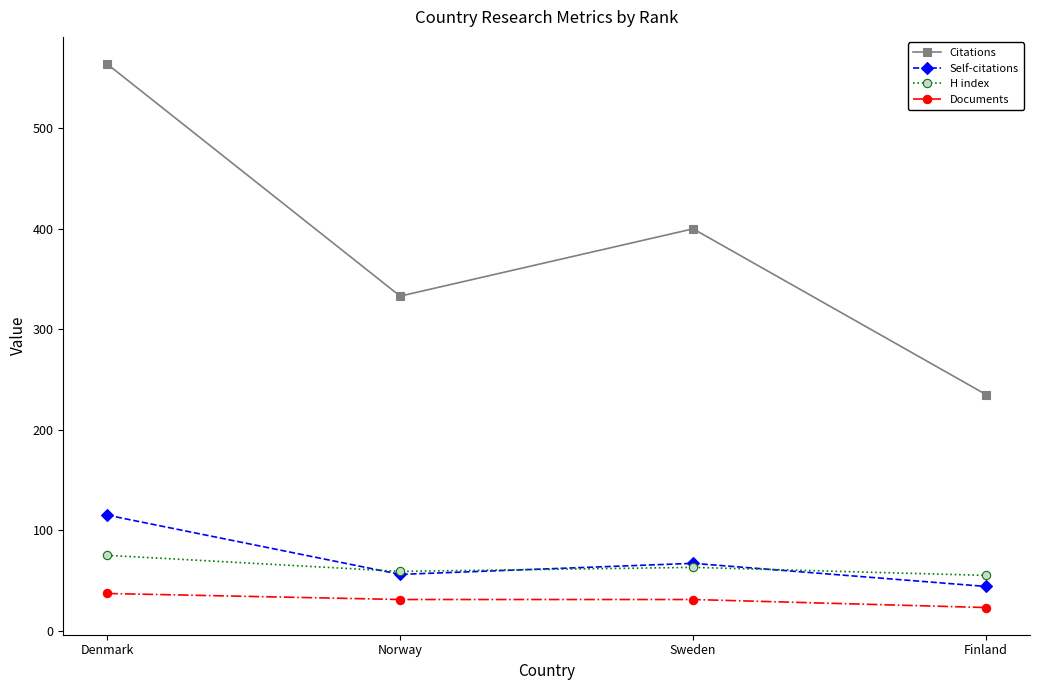

What is the total value across all series at Finland?

357